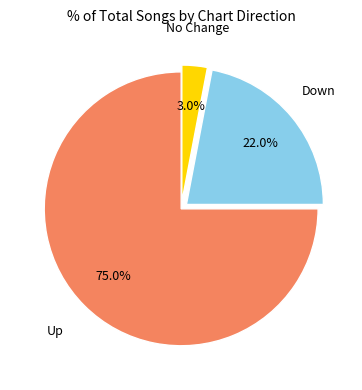

Which has a higher value, Down or No Change?

Down